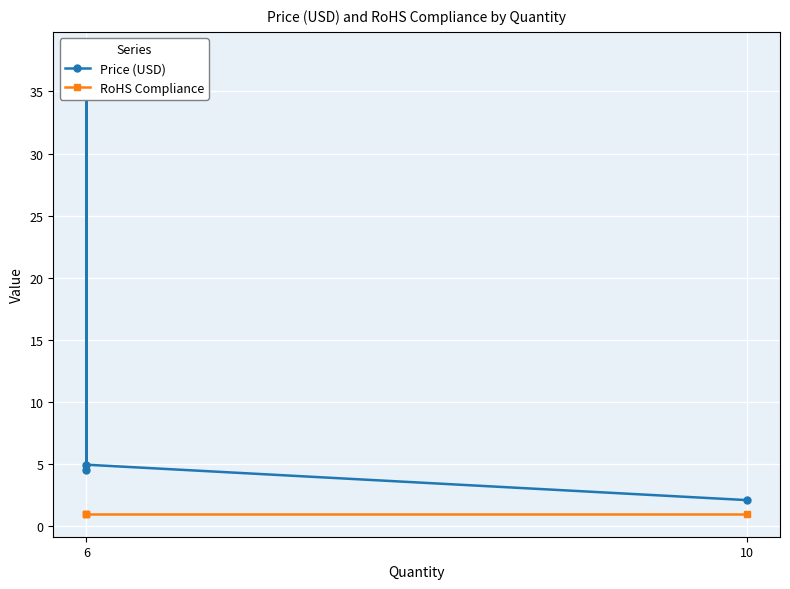

Which series has the largest total across all categories?

Price (USD)